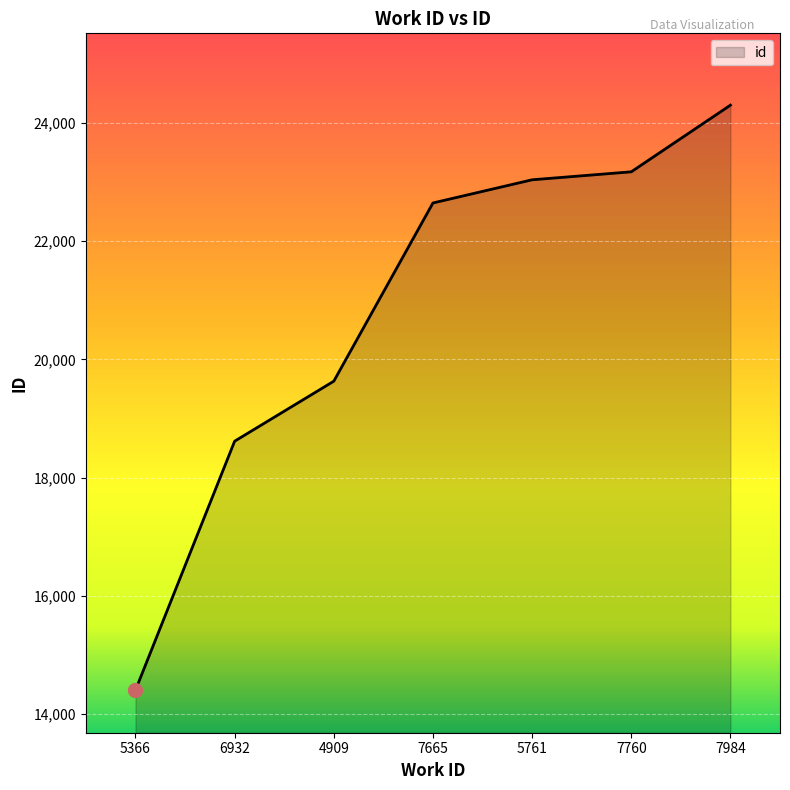

The value at 7984 is 24300. True or false?

True